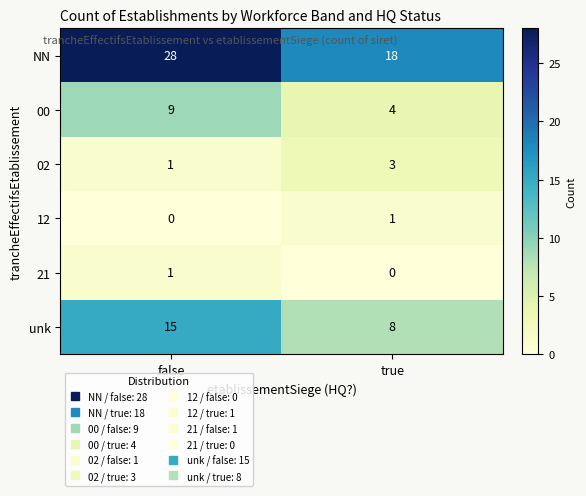

What is the highest value of the NN series?

28